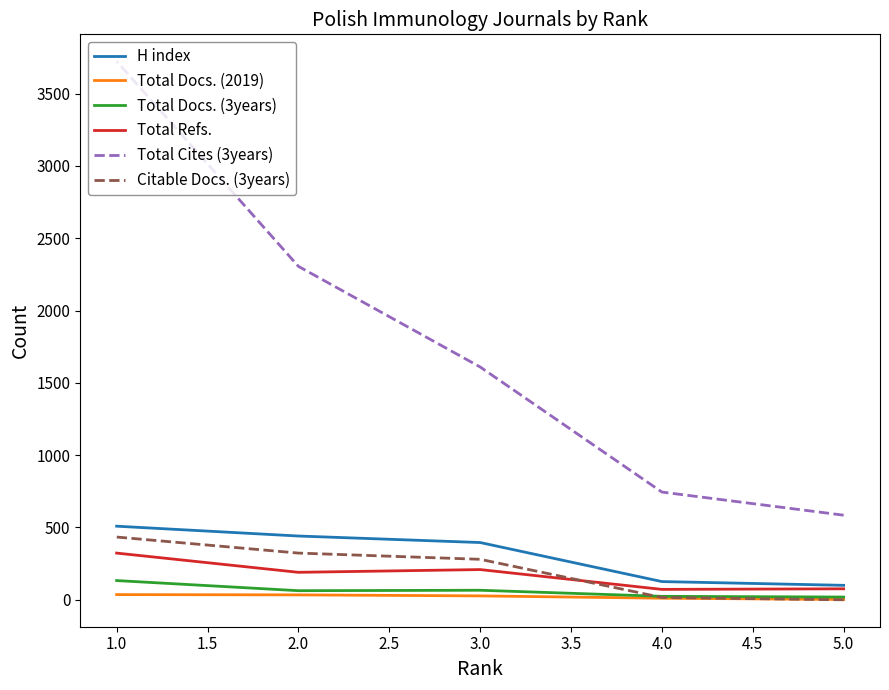

What is the difference between the maximum and minimum values in the H index series?

409